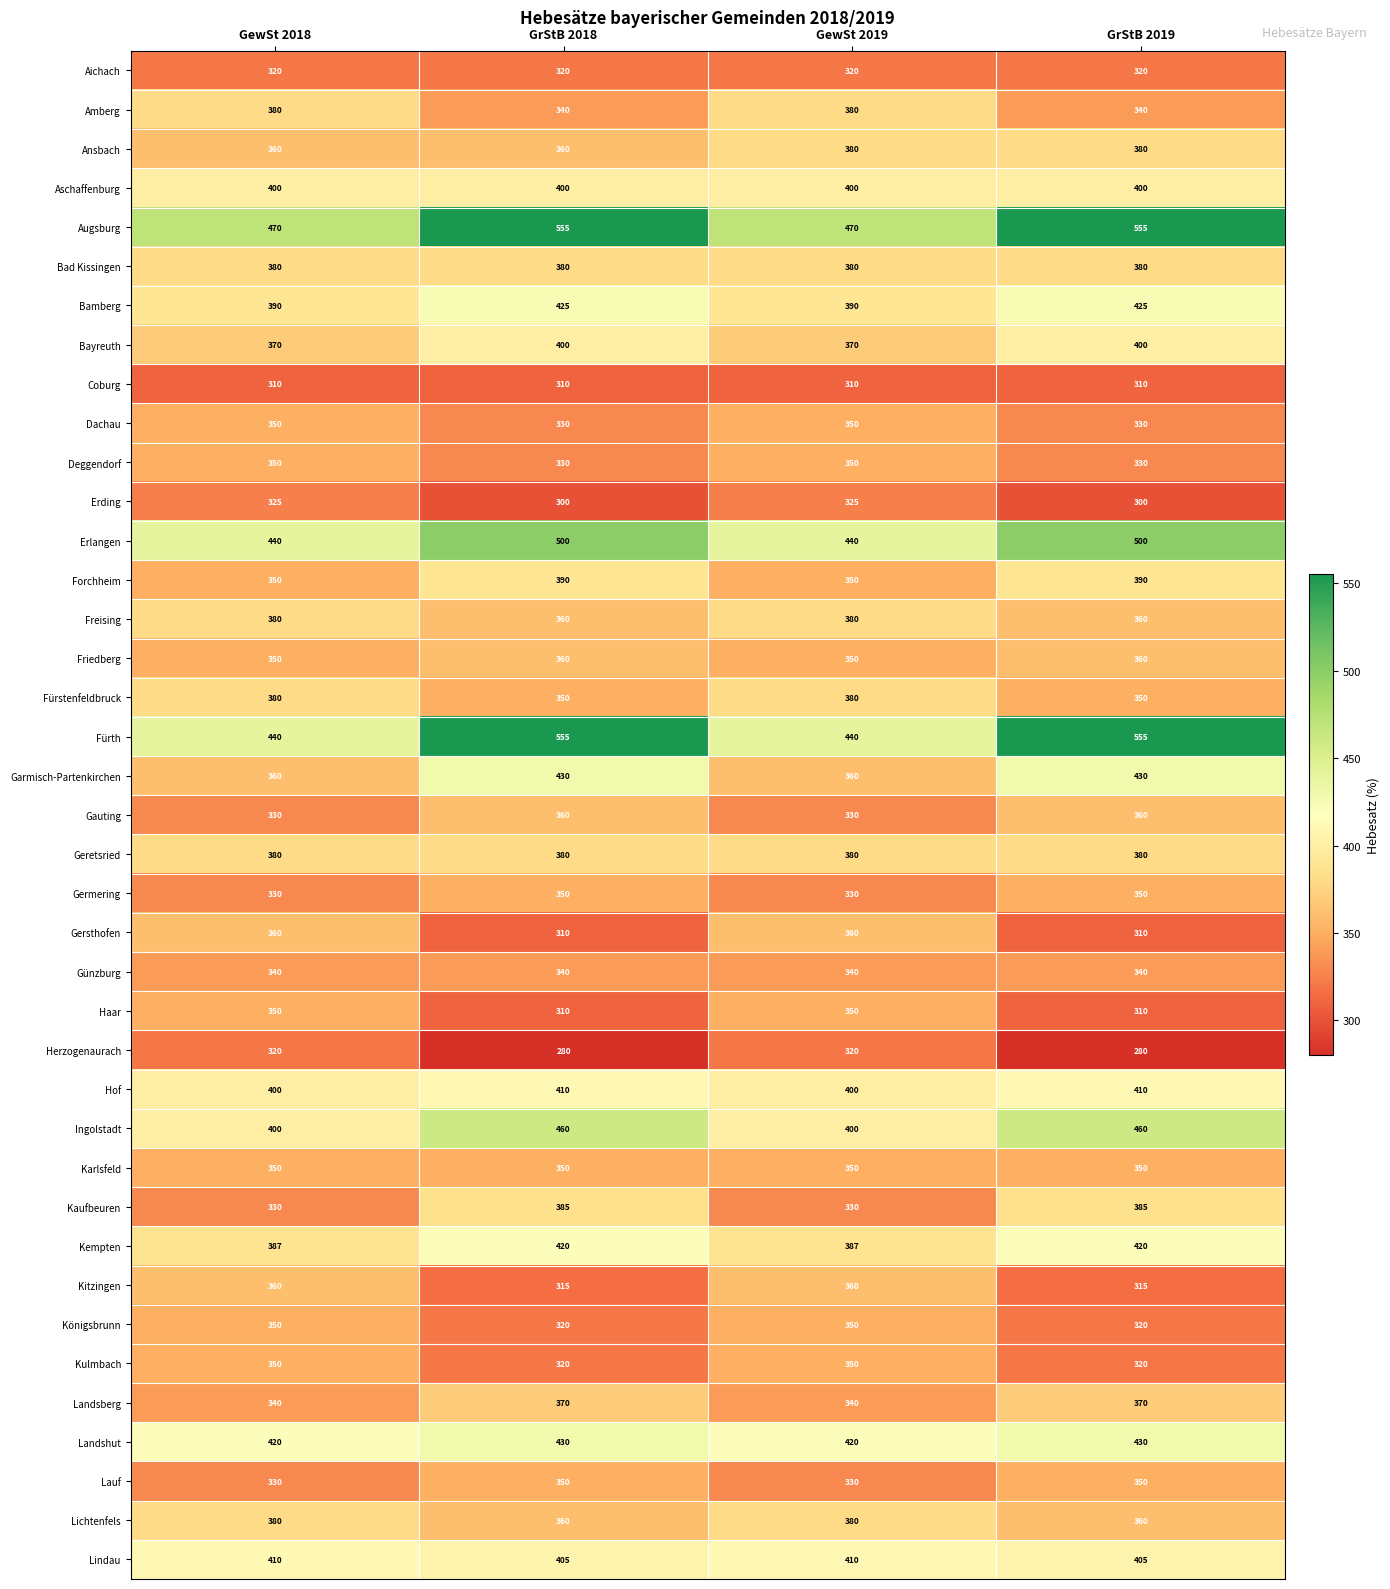

At how many categories does at least one series exceed 386?

4